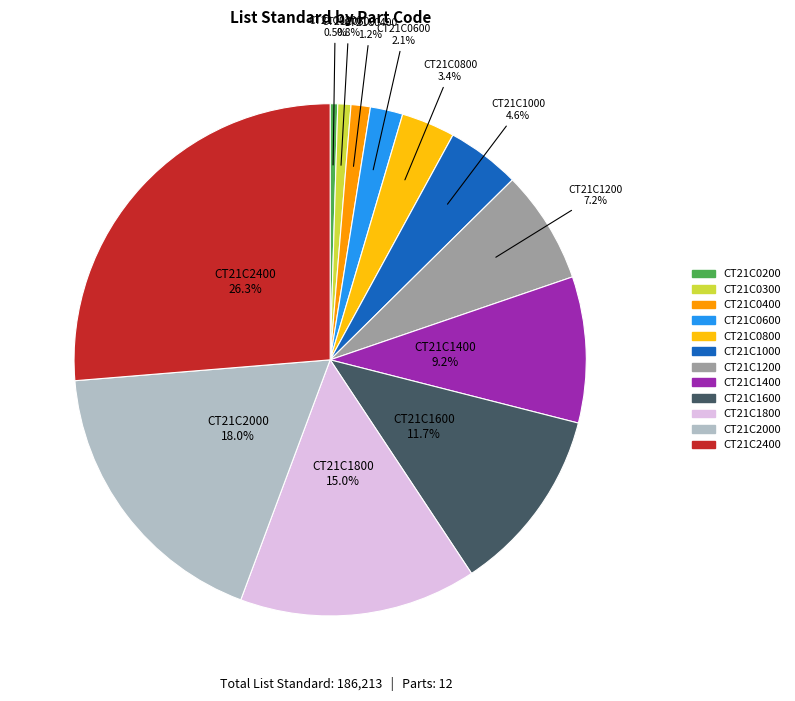

Which has a higher value, CT21C0400 or CT21C1400?

CT21C1400